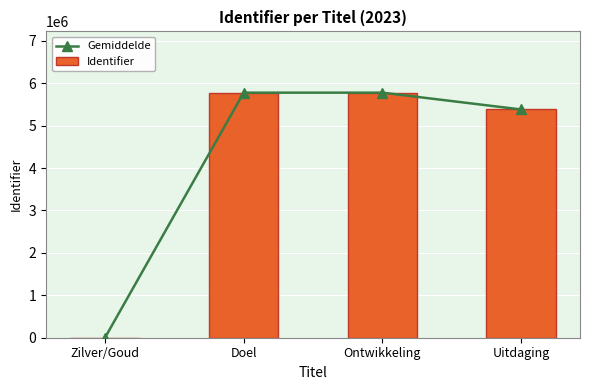

Reading right to left, what are all the values shown in this chart?

Gemiddelde: 5381437	5777407	5777409	0
Identifier: 5381437	5777407	5777409	0